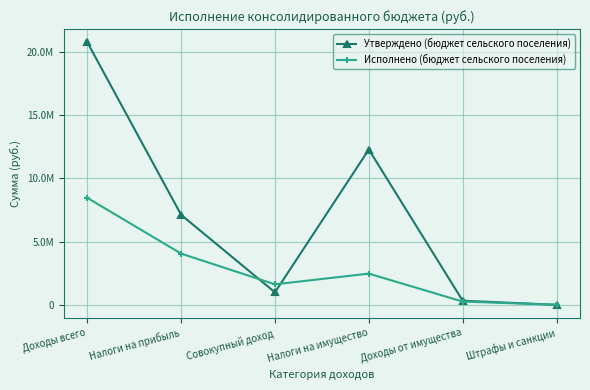

Which series has the largest total across all categories?

Утверждено (бюджет сельского поселения)